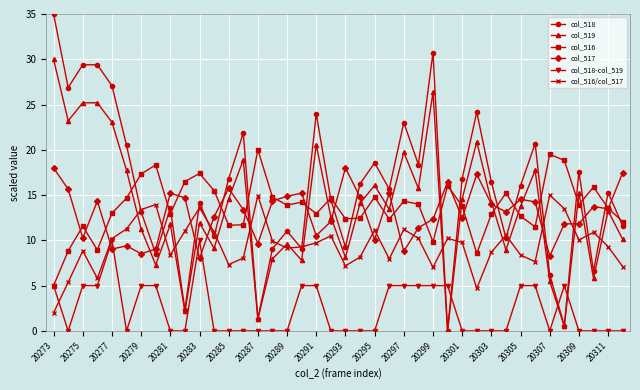

What is the difference between the second highest and second lowest values in the col_517 series?

9.7